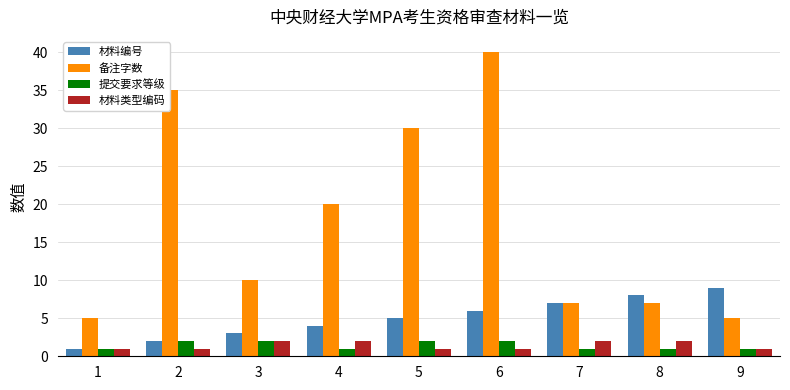

True or false: 备注字数 has a value of 7 at 9.

False